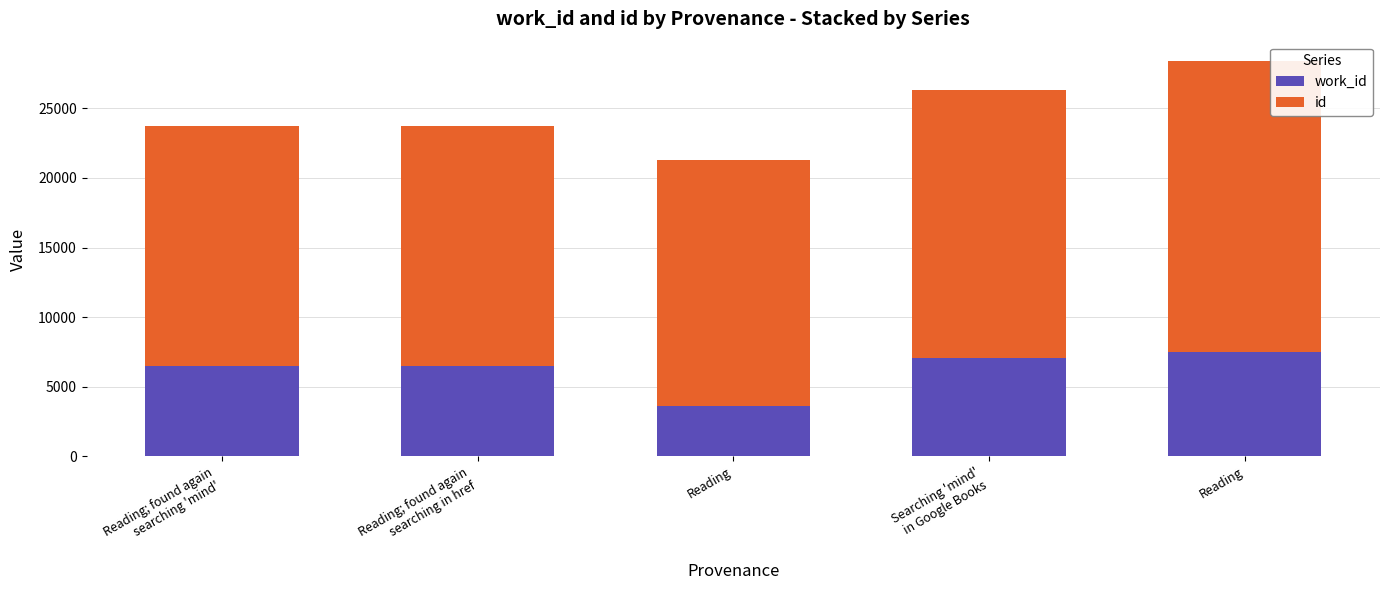

List the series in order of their overall mean, lowest first.

work_id, id